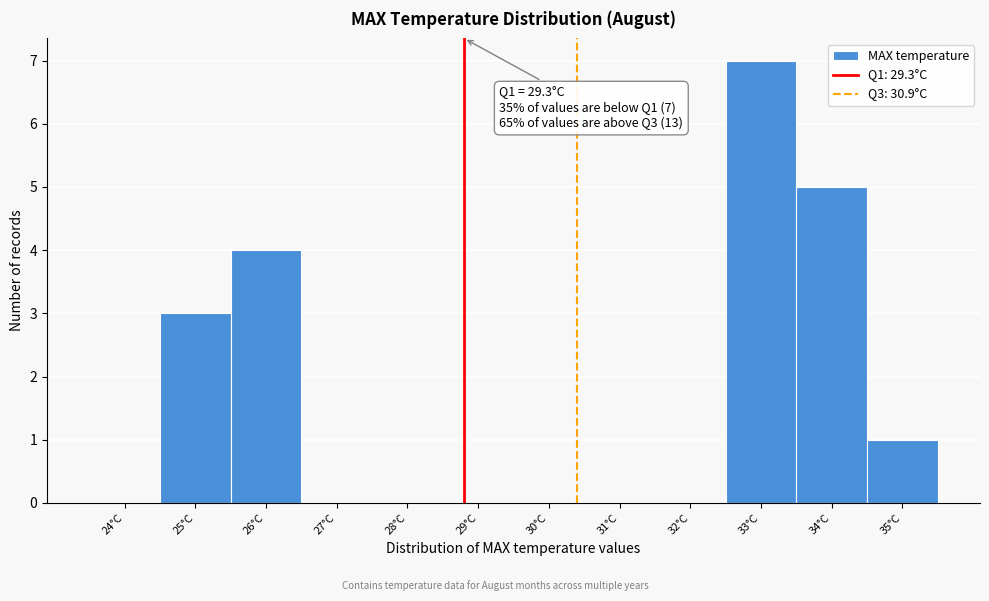

Reading left to right, list all the values displayed in this chart.

24°C=0	25°C=3	26°C=4	27°C=0	28°C=0	29°C=0	30°C=0	31°C=0	32°C=0	33°C=7	34°C=5	35°C=1